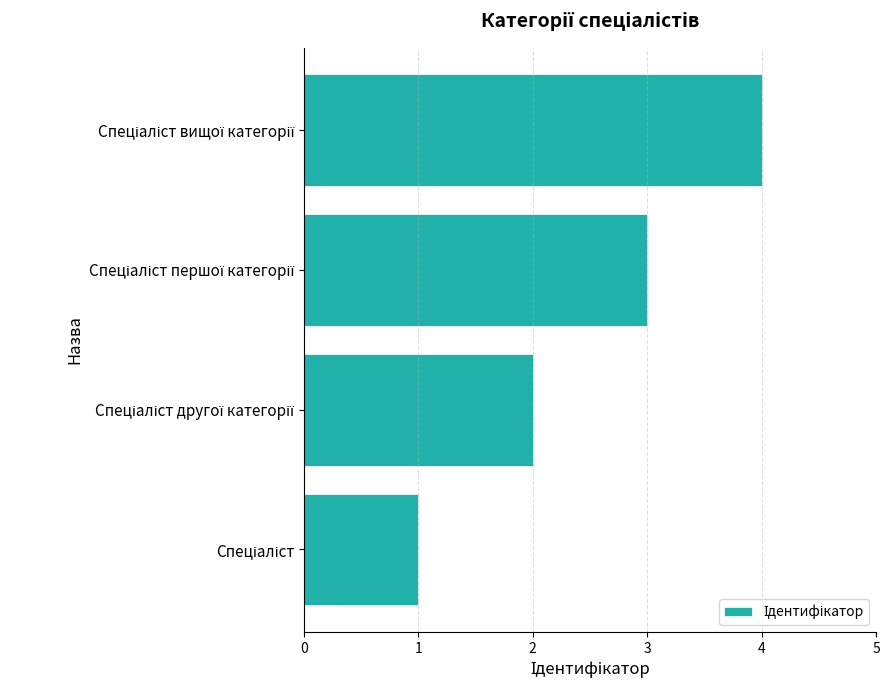

What is the sum of all values?

10